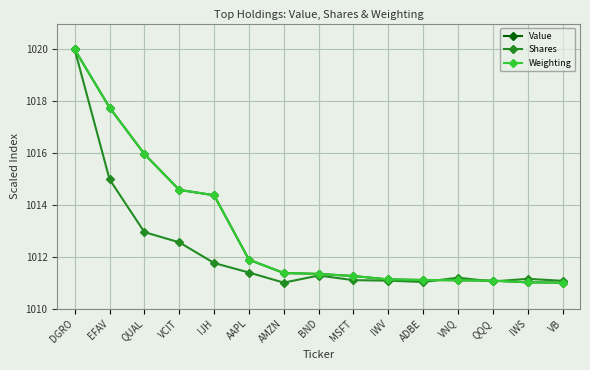

At which label is Shares closest to 1015?

EFAV